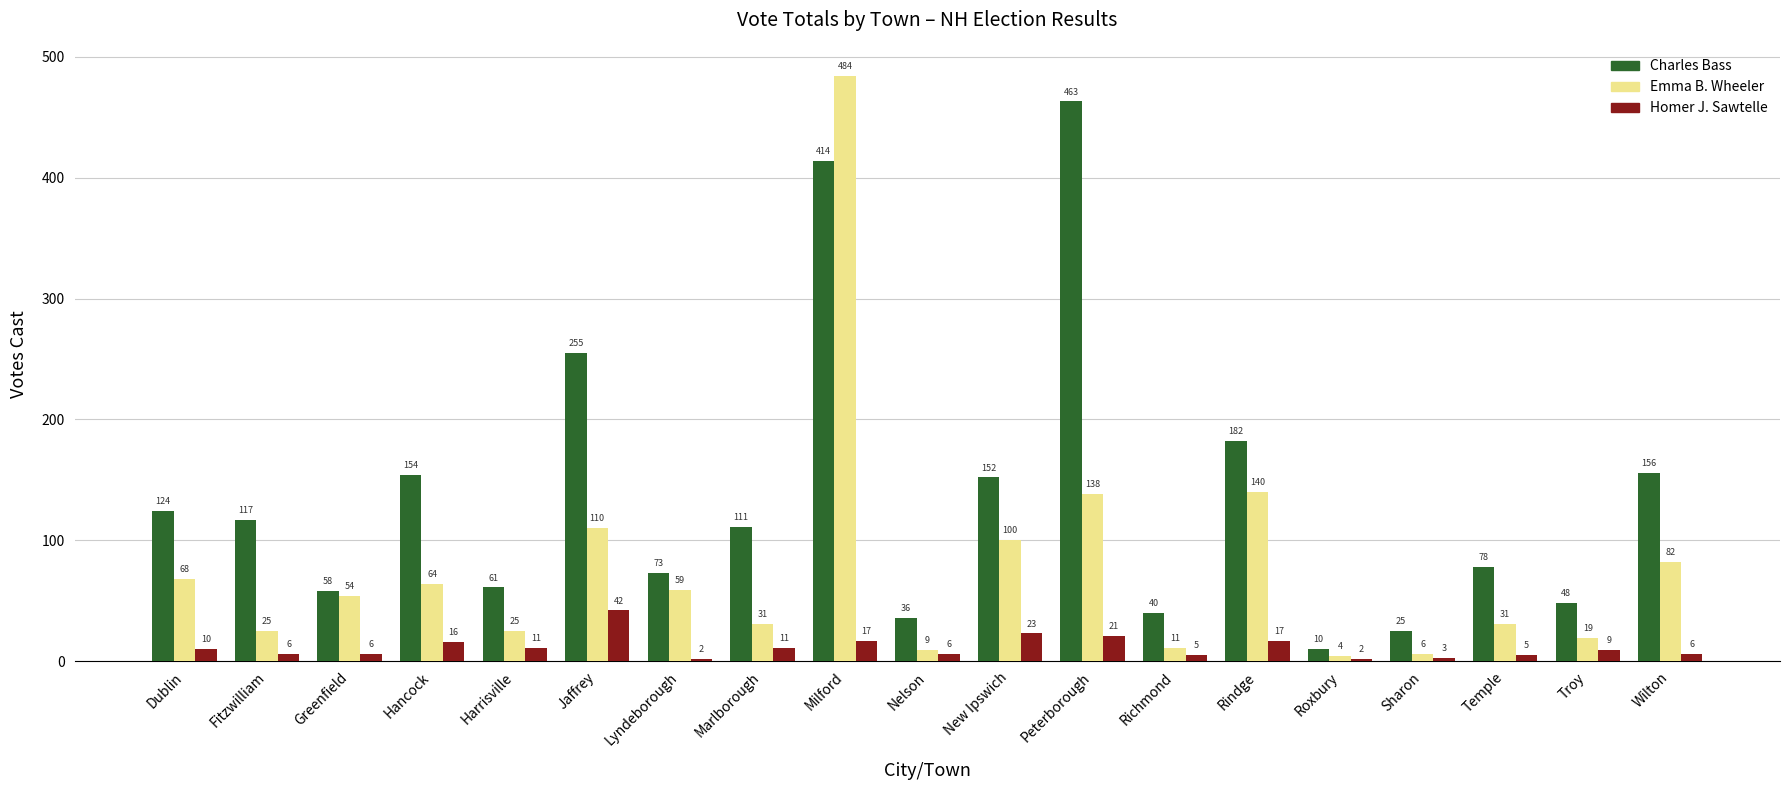

What position from the right is Lyndeborough?

13